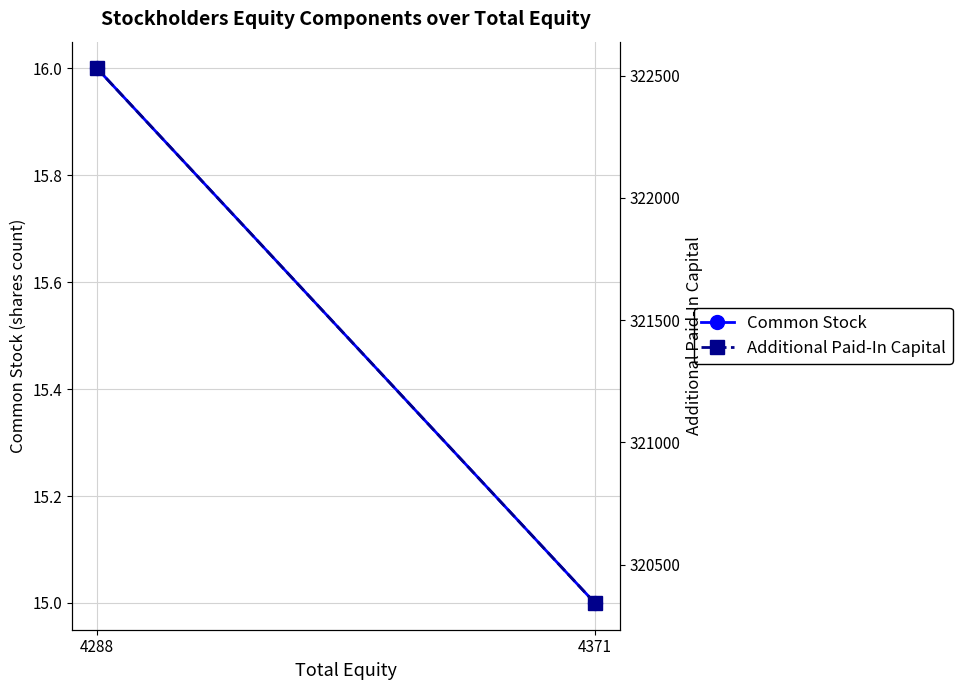

How many lines are shown in the chart?

2